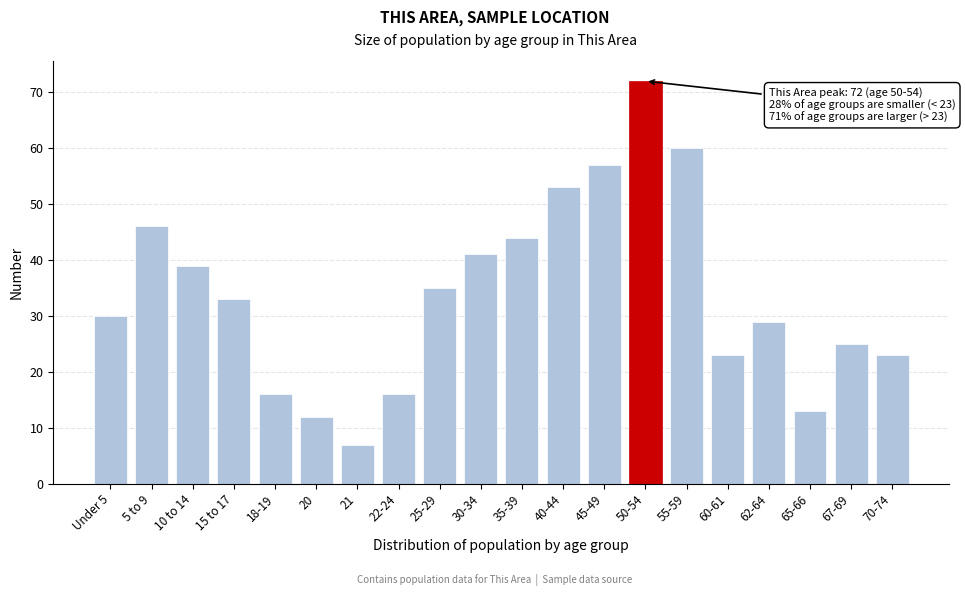

Reading left to right, transcribe all the data shown in this chart.

Under 5=30	5 to 9=46	10 to 14=39	15 to 17=33	18-19=16	20=12	21=7	22-24=16	25-29=35	30-34=41	35-39=44	40-44=53	45-49=57	50-54=72	55-59=60	60-61=23	62-64=29	65-66=13	67-69=25	70-74=23